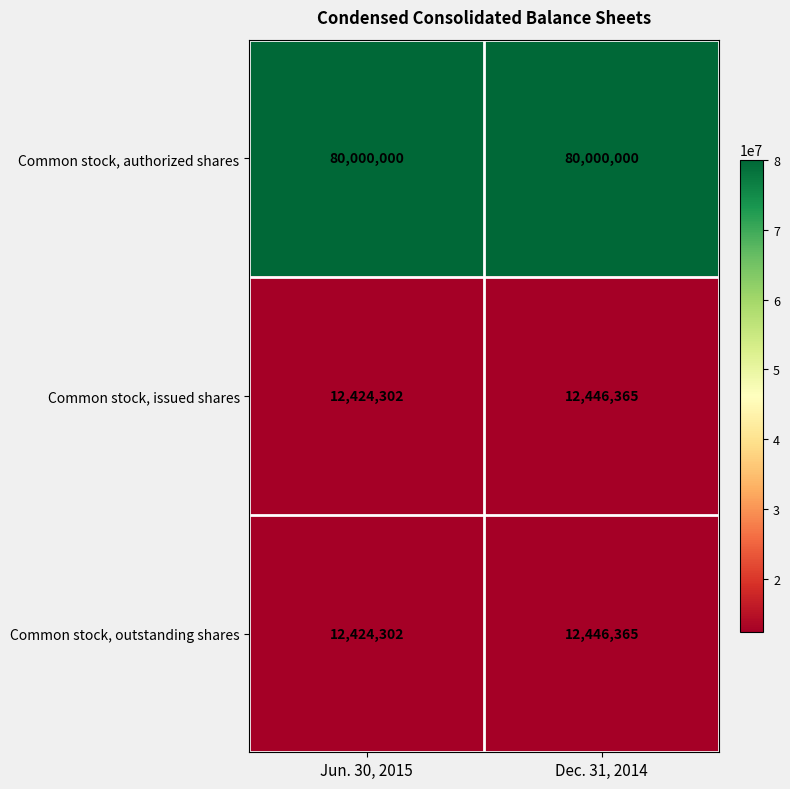

What is the minimum value shown in the chart?

12424302